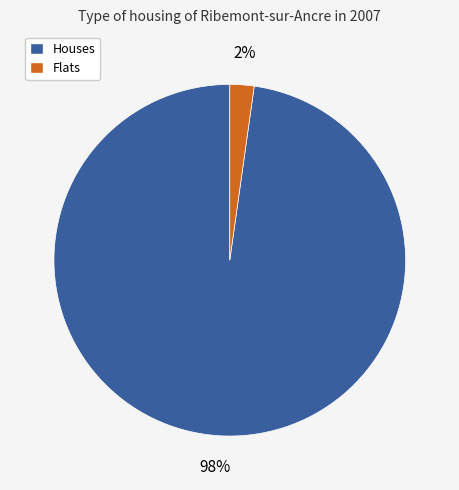

To the nearest percent, what is the average slice percentage?

50%